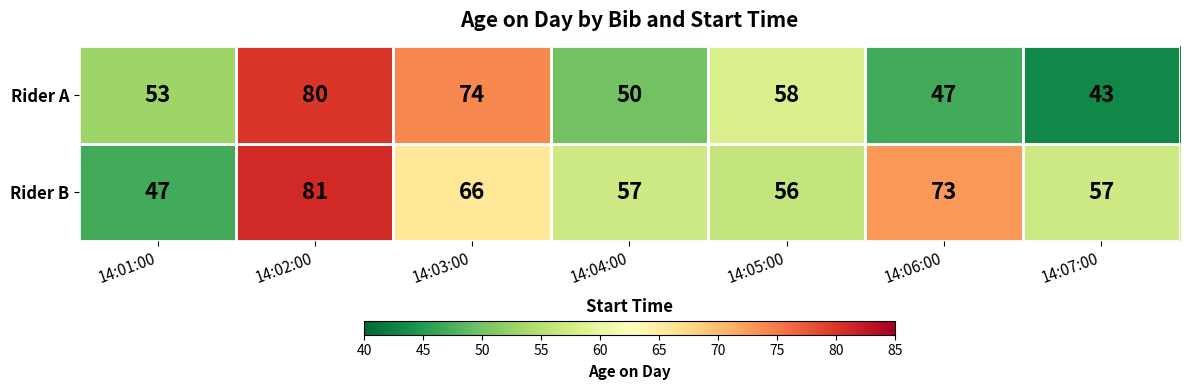

What is the total value across all series at 14:06:00?

120